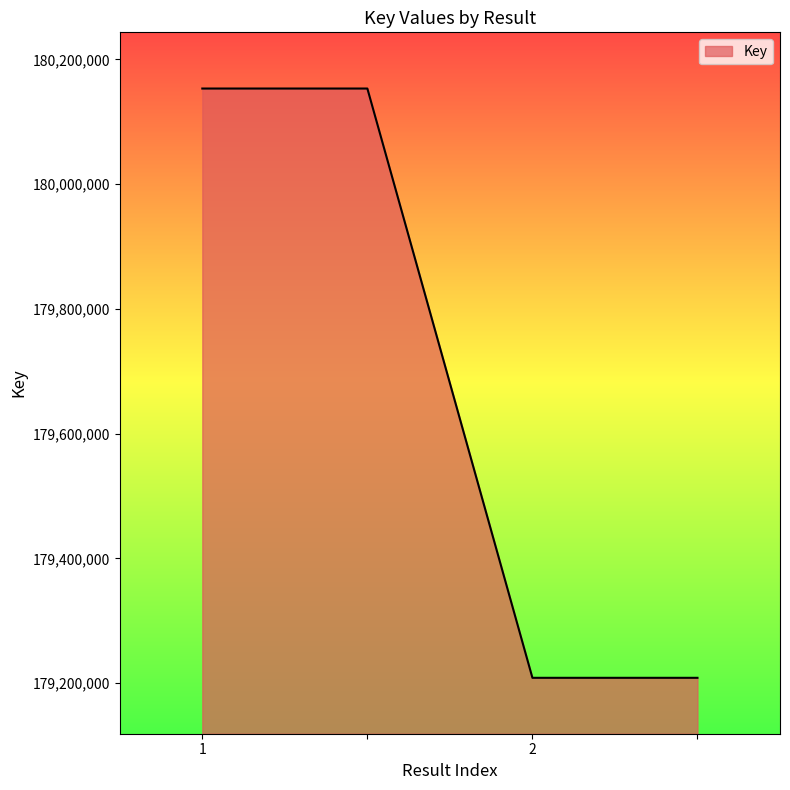

True or false: the data has more than 1 interior local peaks.

False